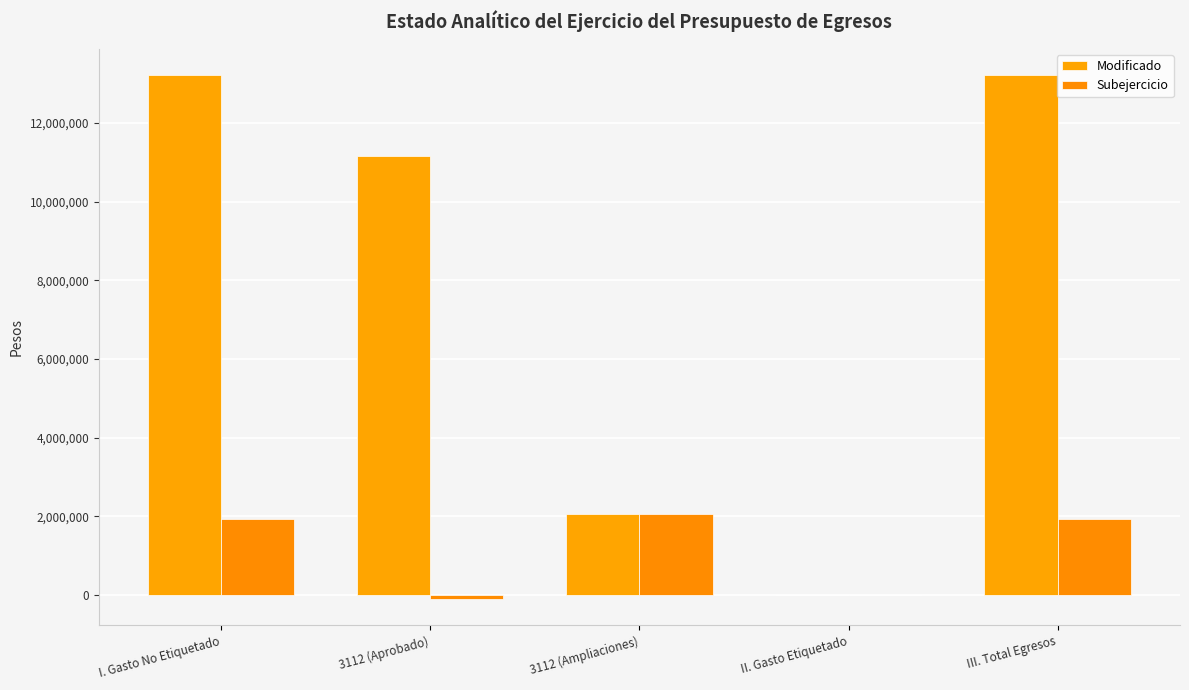

How many positive values does the Modificado series have?

4